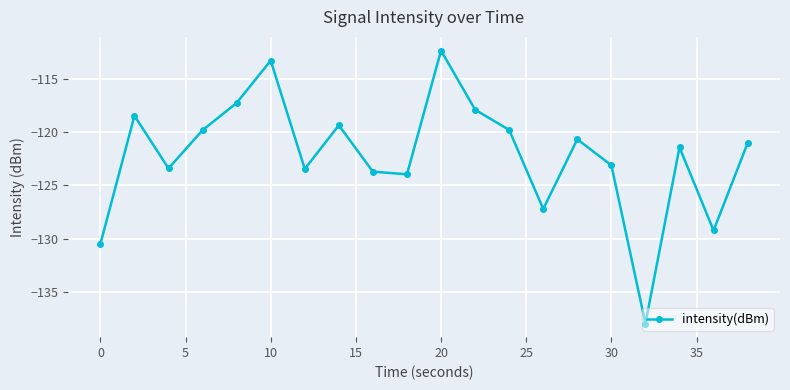

How many series are shown in this chart?

1